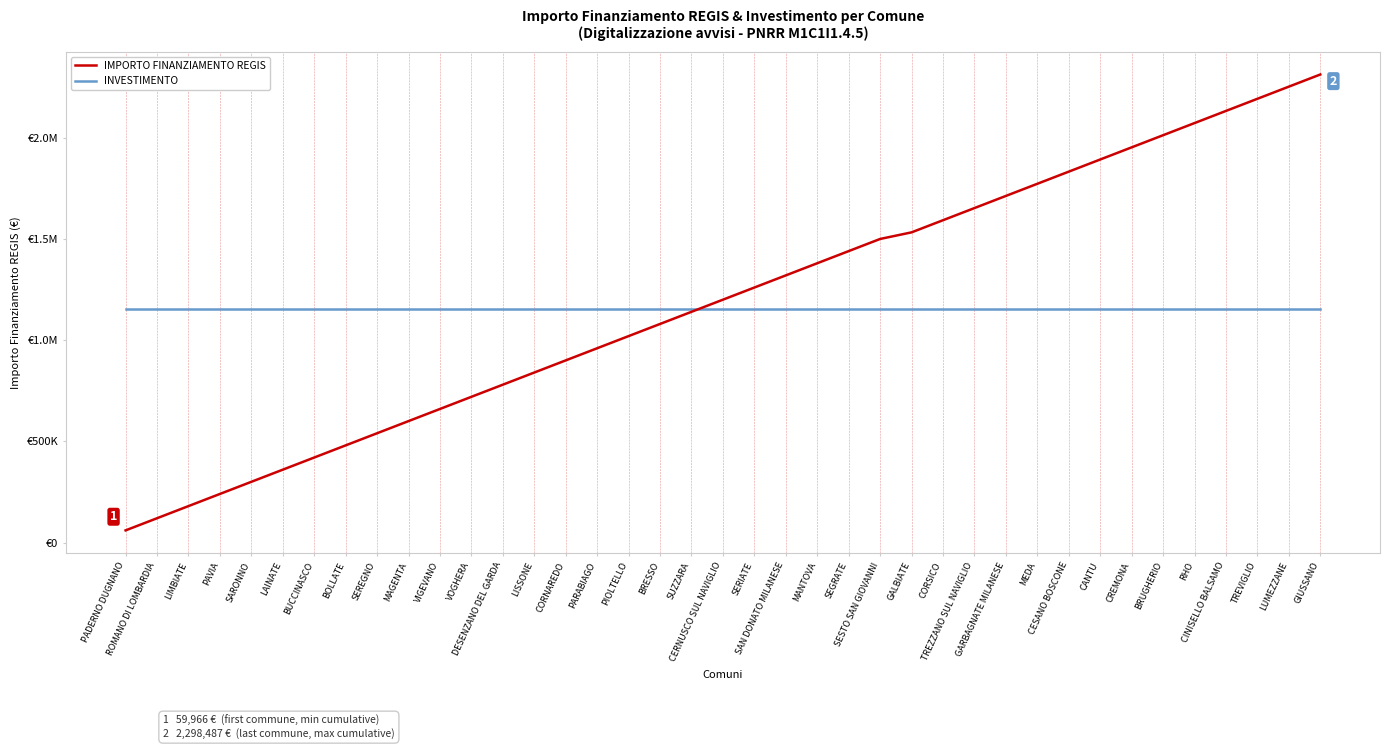

What are all the series names shown in the legend?

IMPORTO FINANZIAMENTO REGIS, INVESTIMENTO